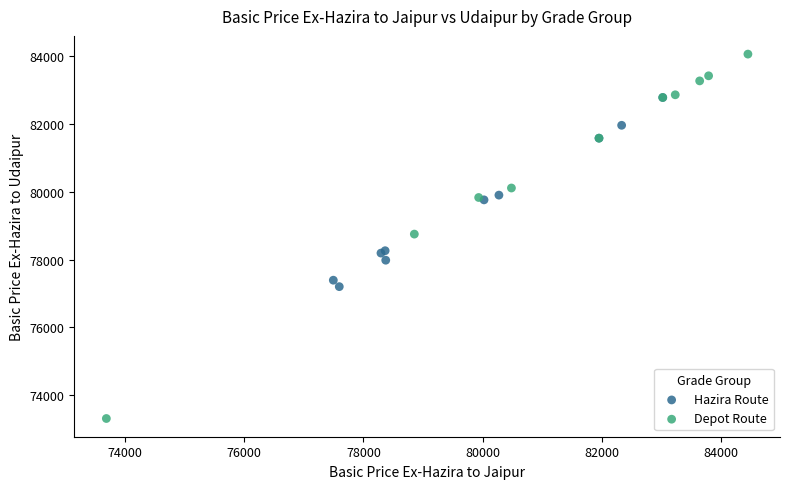

Which series has the widest spread of Y values?

Depot Route